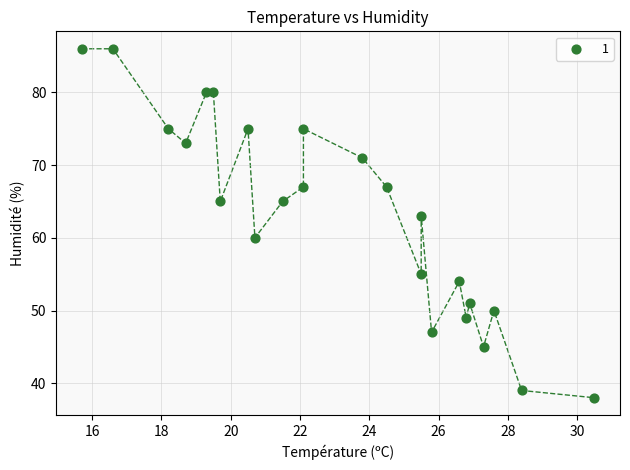

What is the range of Y values (max minus min)?

48